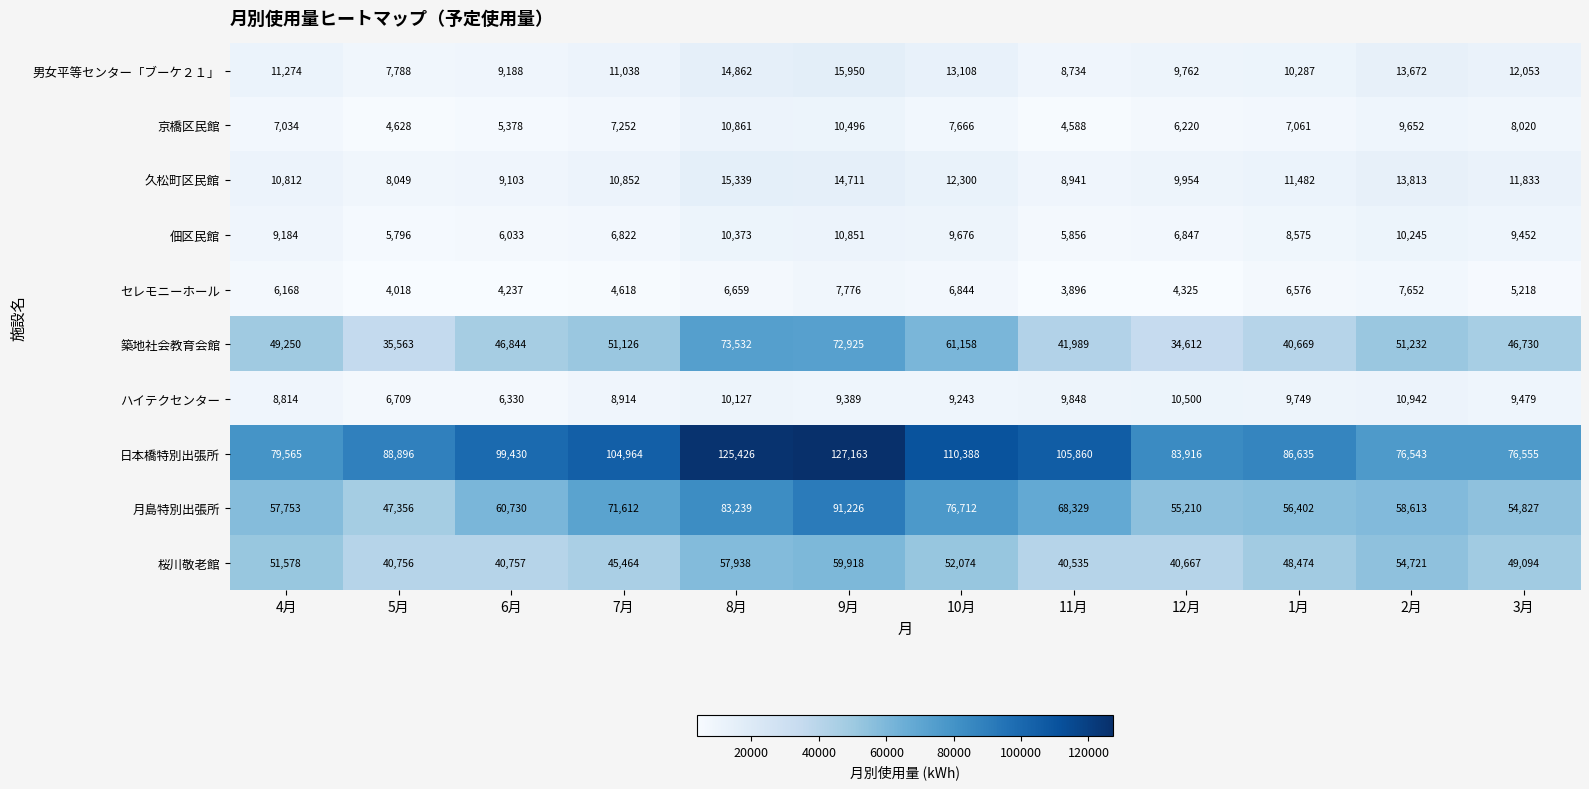

True or false: 久松町区民館 has a value of 9219 at 8月.

False